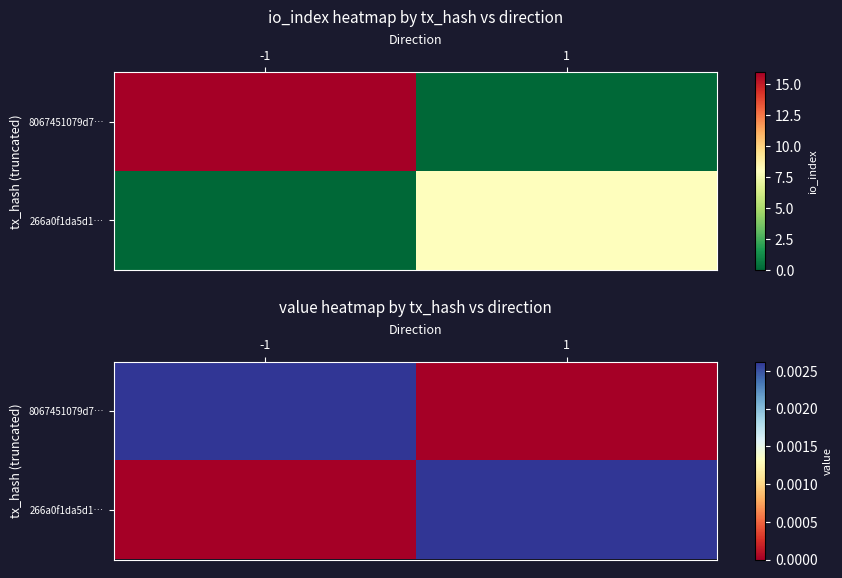

Is it true that 8067451079d7… equals 0.0 at -1?

False